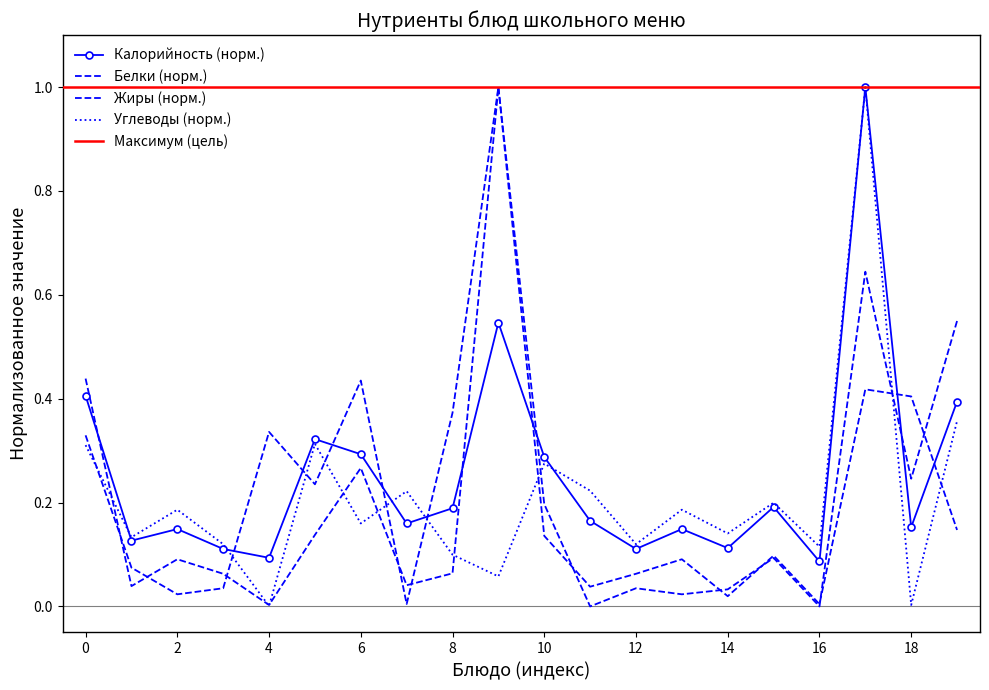

What is the average value of the Калорийность series?

0.3